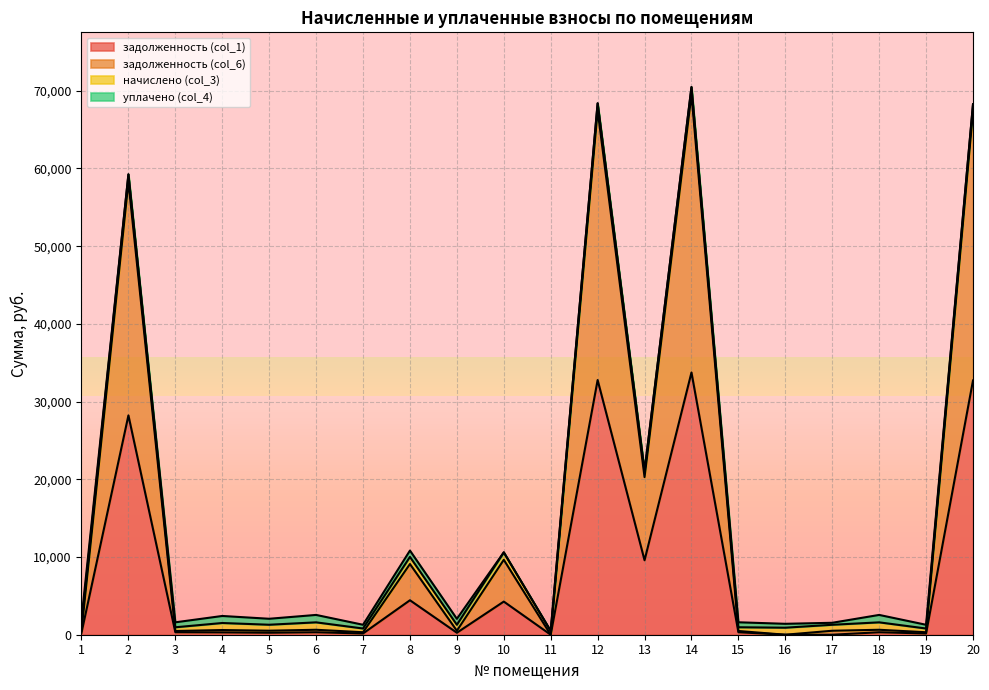

Count the number of categories in the chart.

20